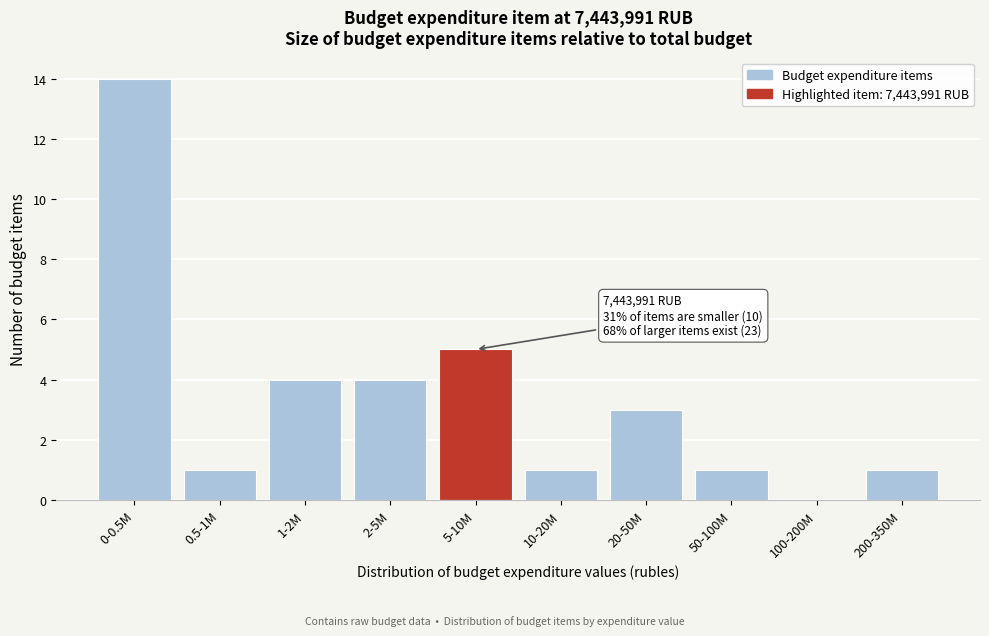

Reading right to left, what are all the values shown in this chart?

200-350M=1	100-200M=0	50-100M=1	20-50M=3	10-20M=1	5-10M=5	2-5M=4	1-2M=4	0.5-1M=1	0-0.5M=14